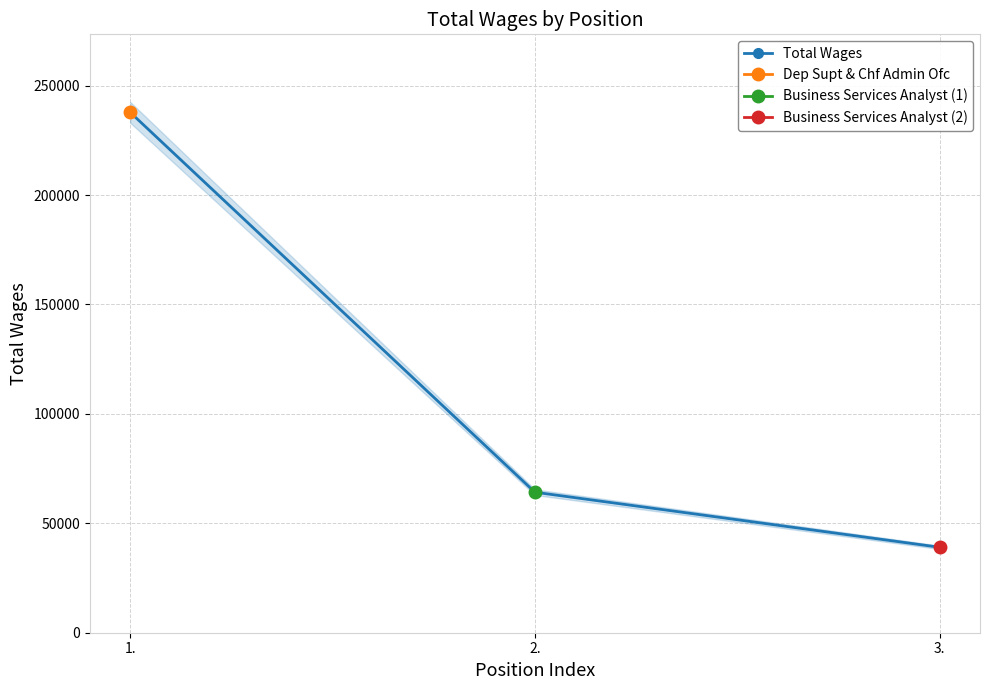

Read the value at 2..

64212